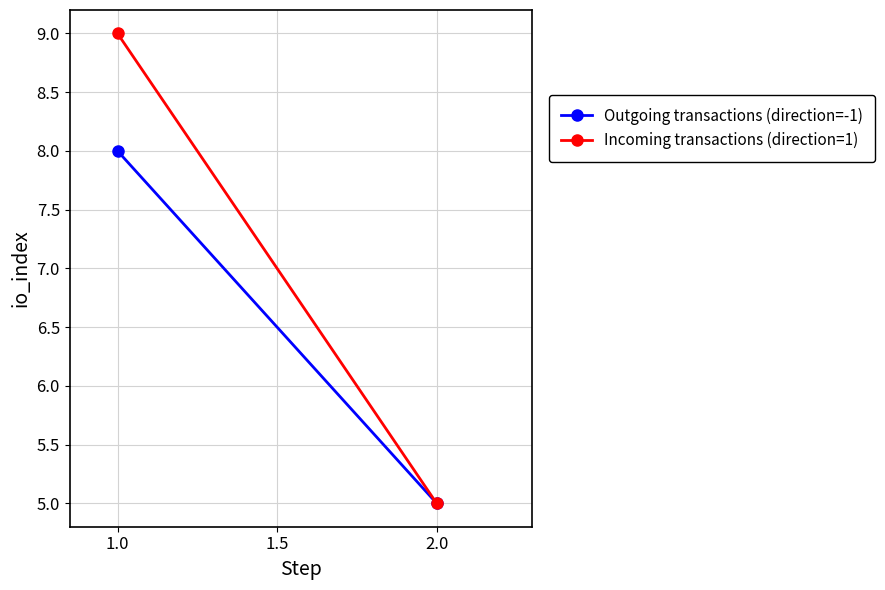

How many lines are shown in the chart?

2